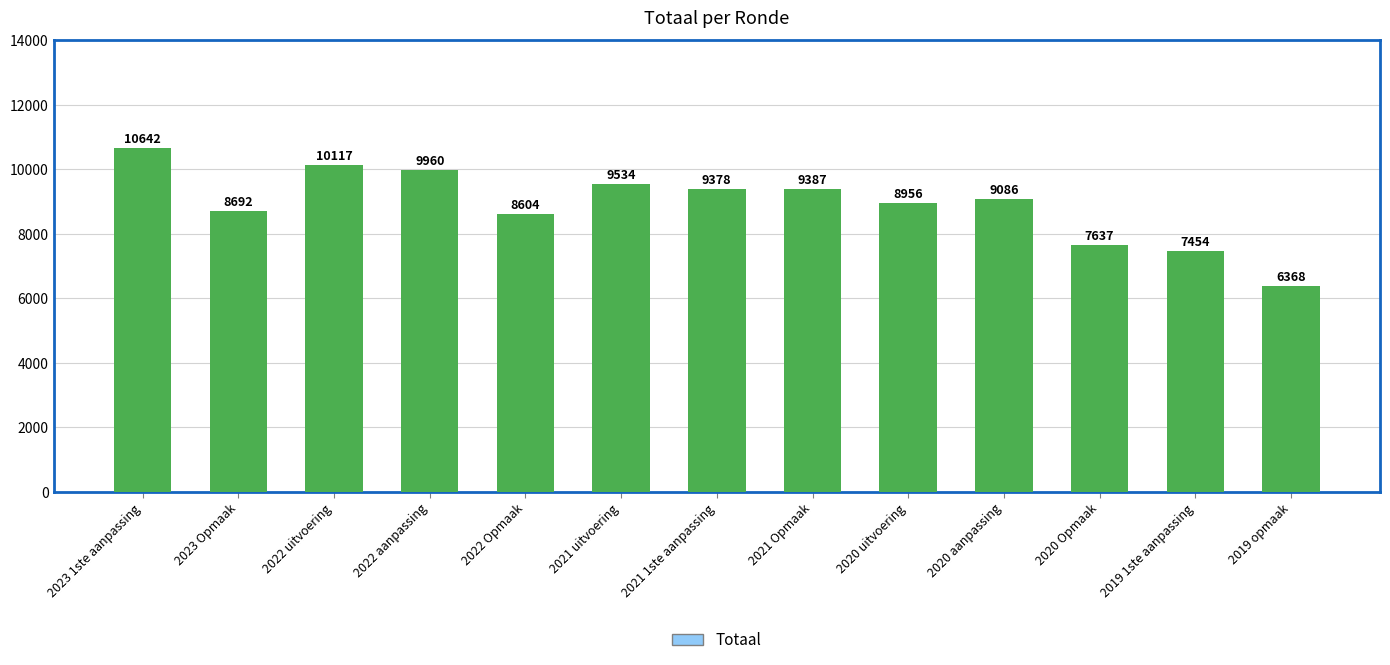

What is the label of the 11th bar from the right?

2022 uitvoering